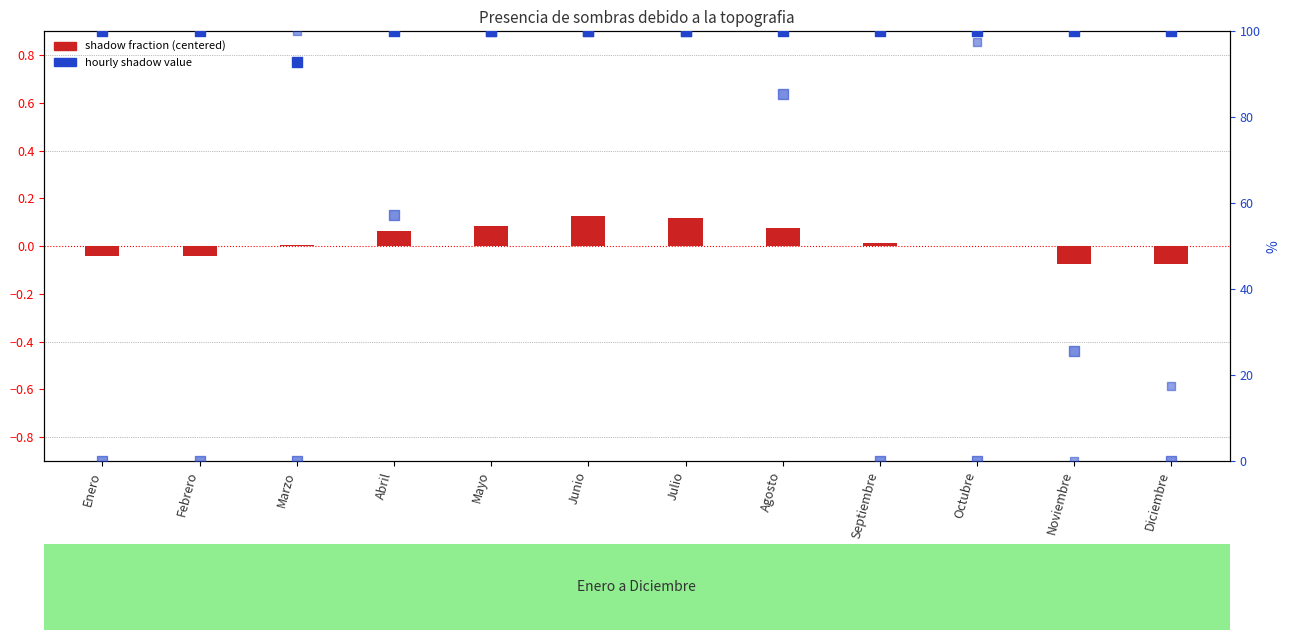

Which series has the largest Y range (max minus min)?

18:00 shadow